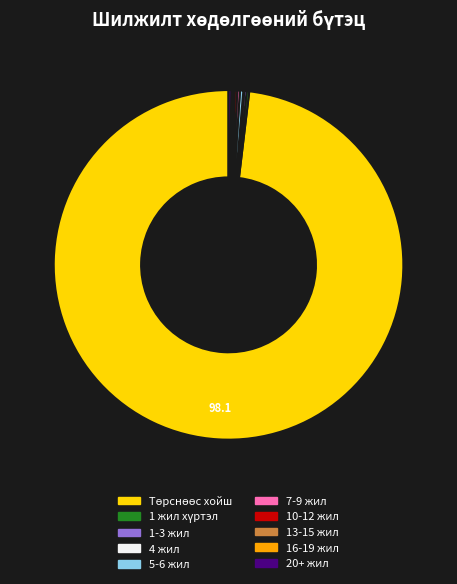

Does any single category account for the majority?

Yes